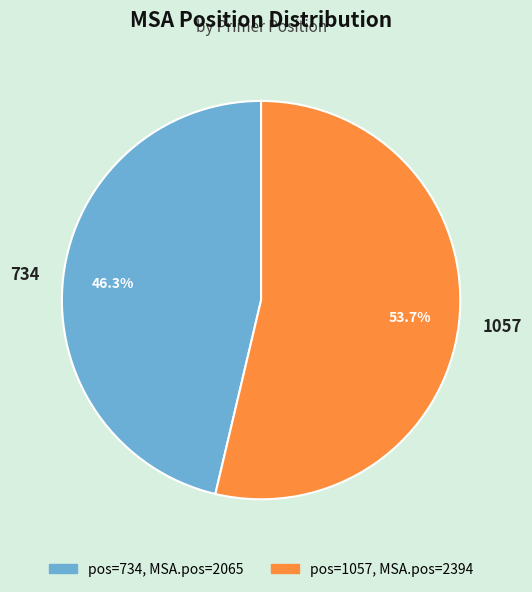

Which has a higher value, 734 or 1057?

1057